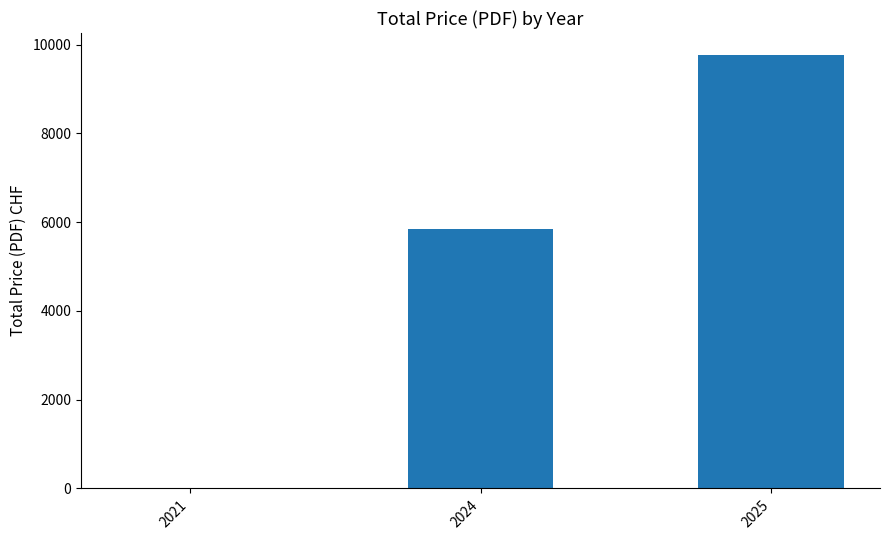

Does the chart contain stacked bars?

No